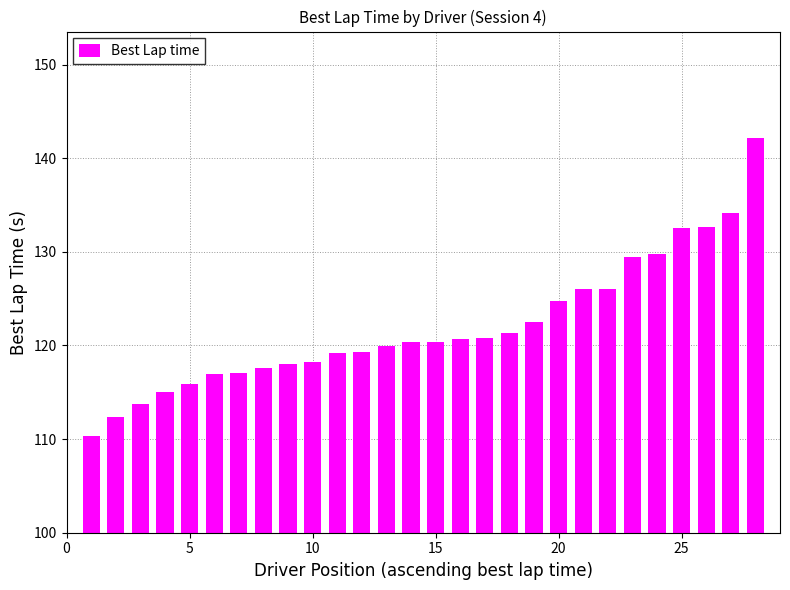

How many bars are there in total?

28